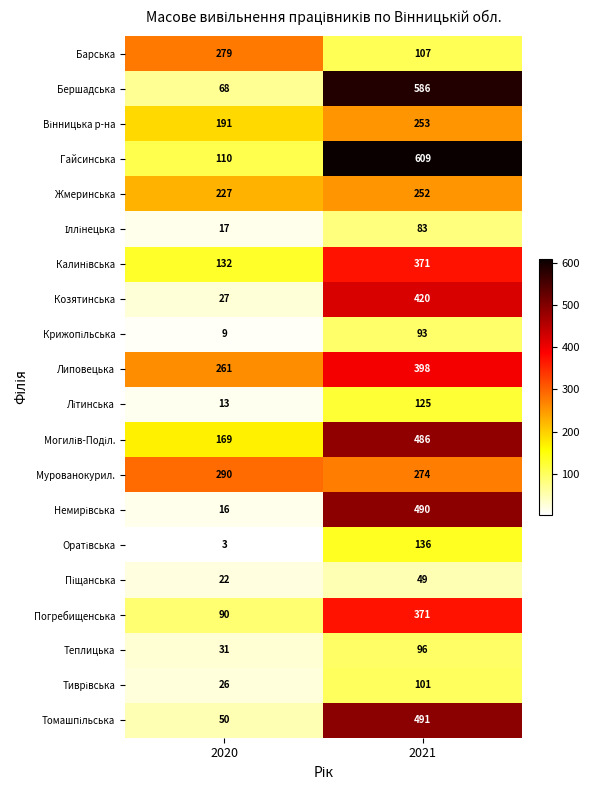

What is the spread (max minus min) of values at 2020?

287